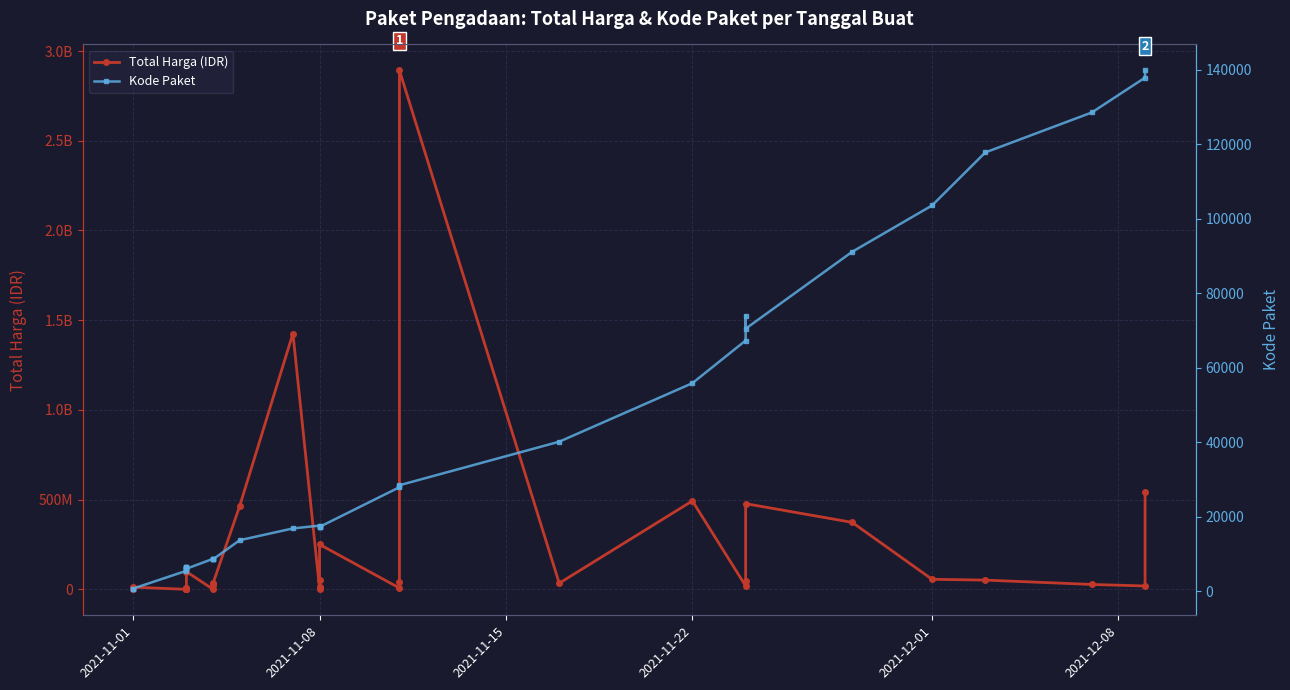

True or false: Kode Paket and Total Harga (IDR) intersect in this chart.

False